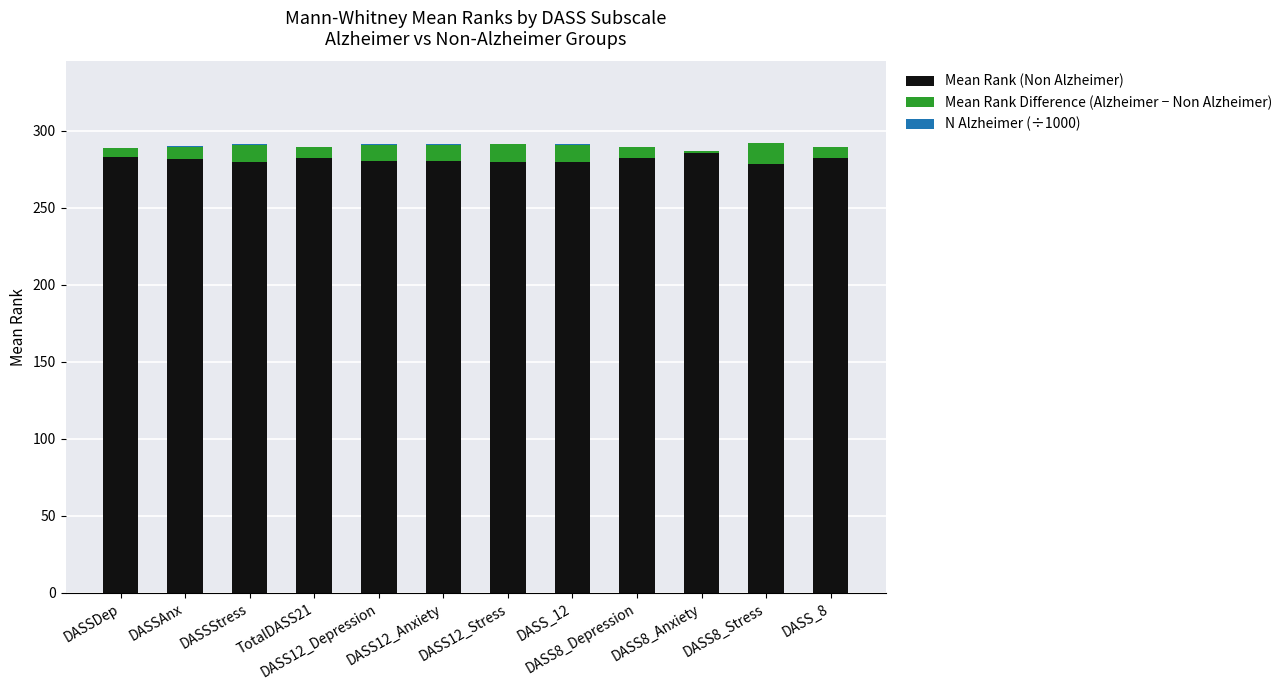

Count the number of categories in the chart.

12